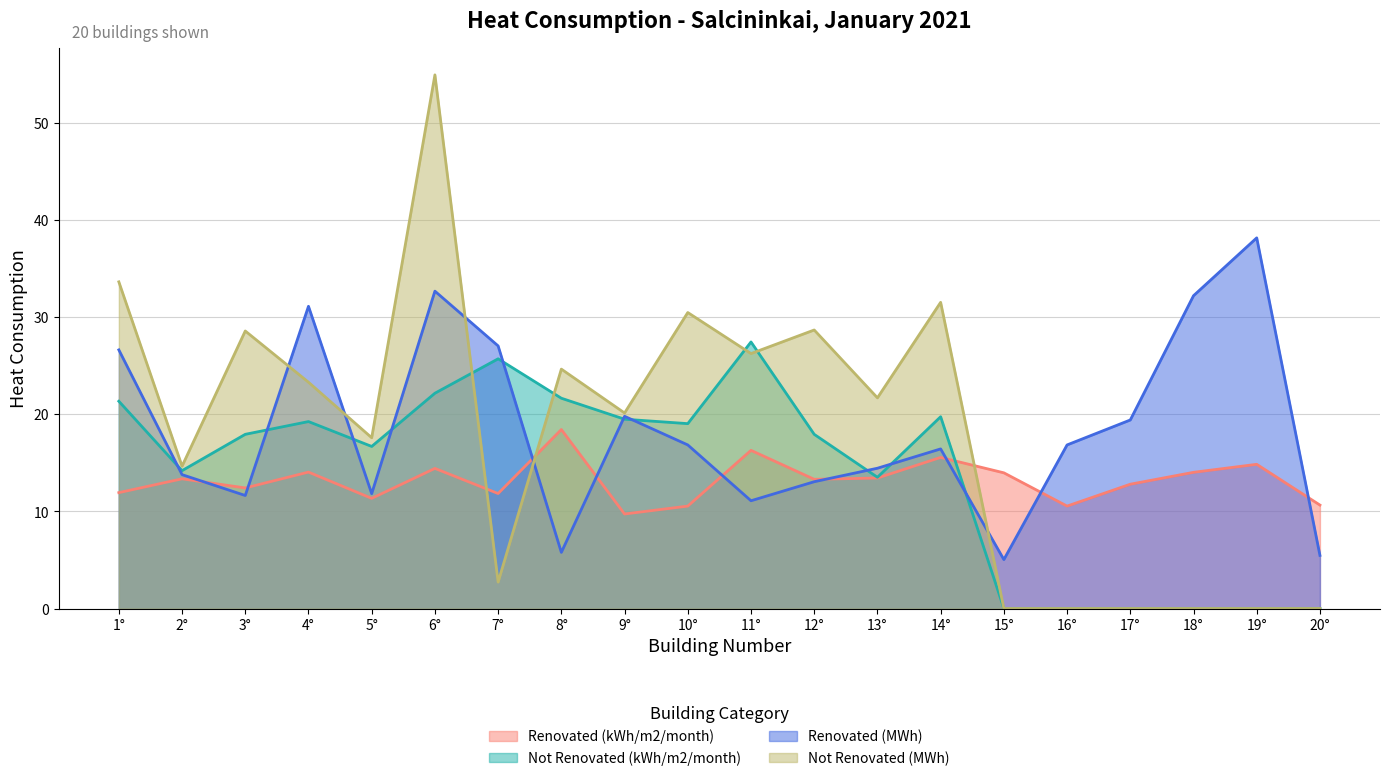

What is the highest value of the Renovated (MWh) series?

38.2